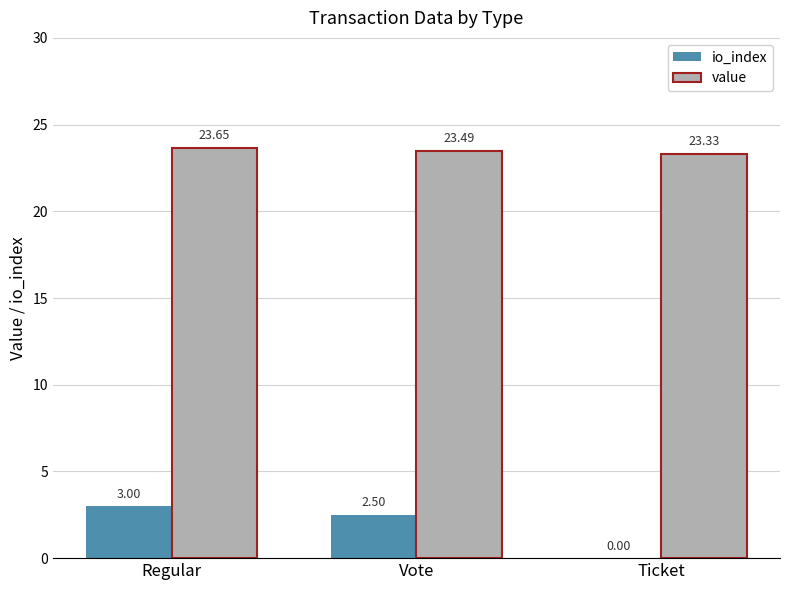

Where is io_index nearest to the value 1?

Ticket